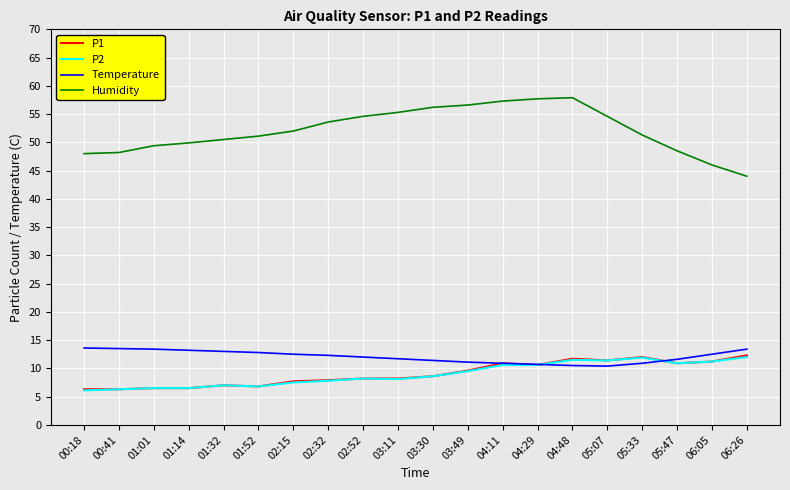

What is the sum of the Temperature values at 02:52 and 06:26?

25.4